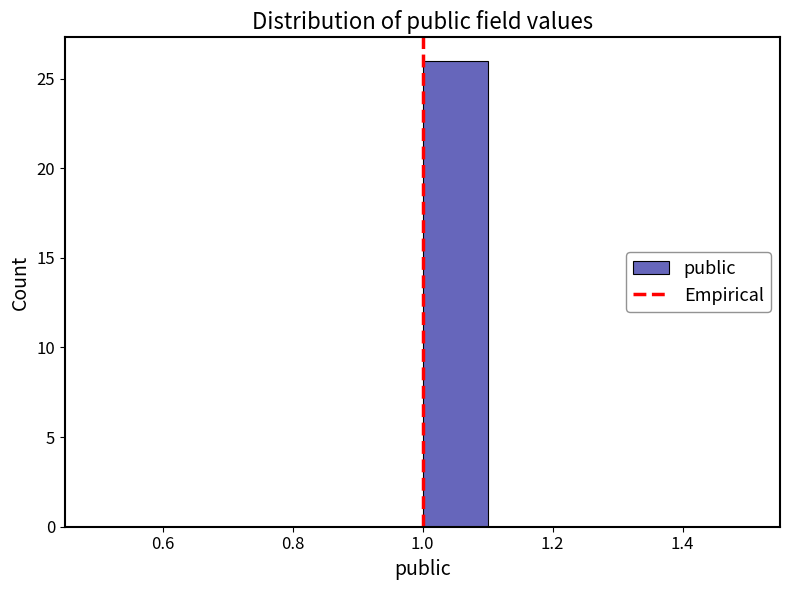

Over which range of the x-axis is the bar tallest?

1.0 to 1.1